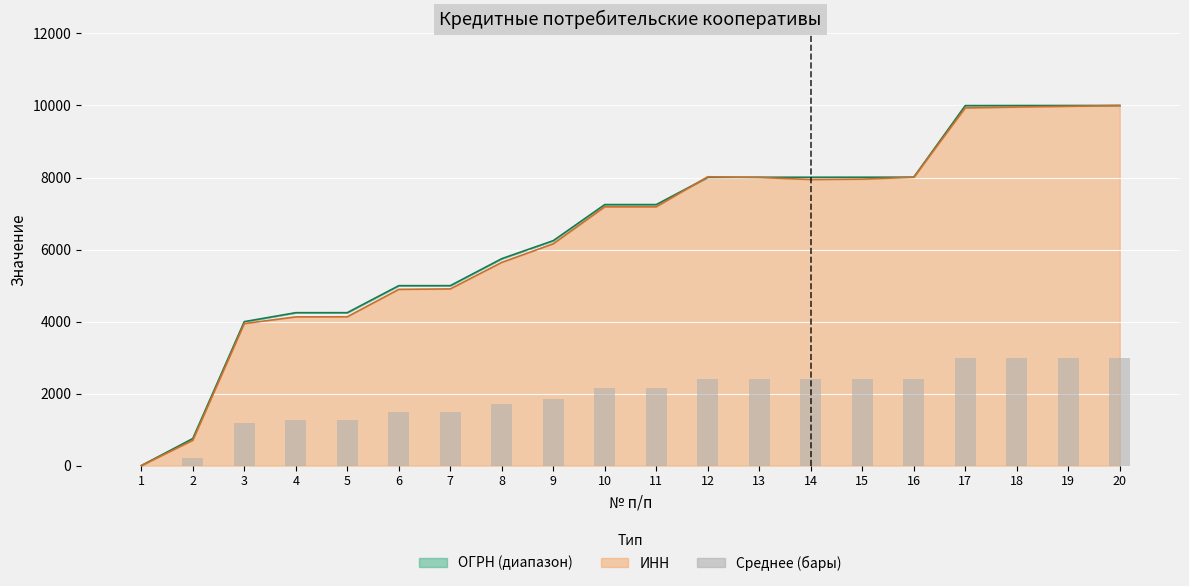

Rank the categories by Среднее (бары) value from lowest to highest.

1, 2, 3, 4, 5, 6, 7, 8, 9, 10, 11, 14, 15, 13, 16, 12, 17, 18, 19, 20